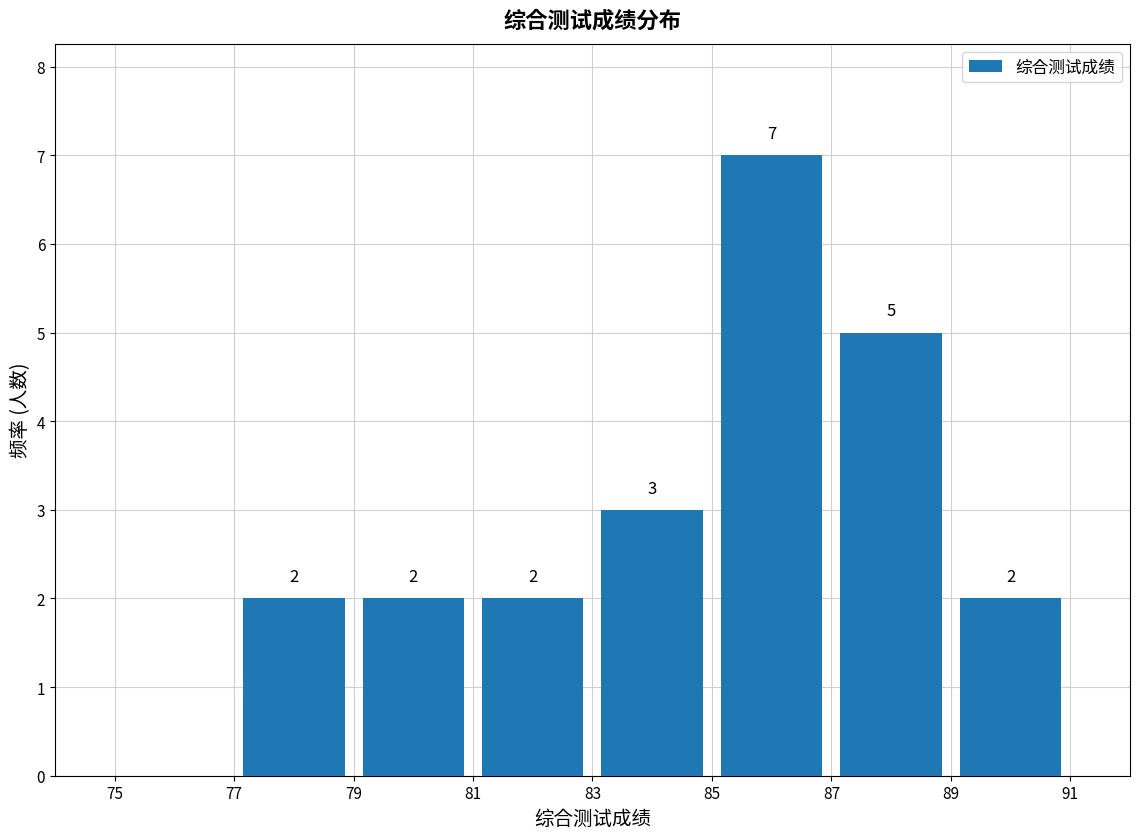

Which range on the x-axis has the tallest bar?

85 to 87